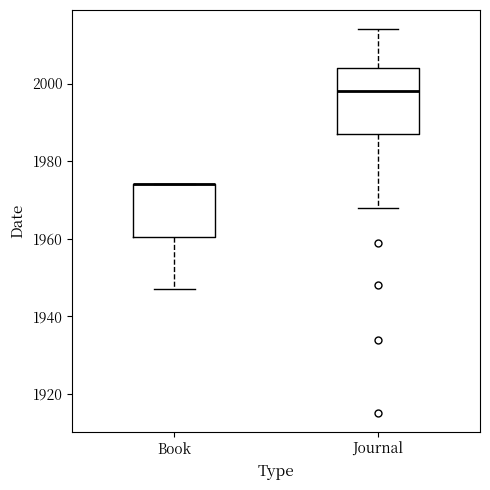

Which box is the tallest, from its lower edge to its upper edge?

Journal